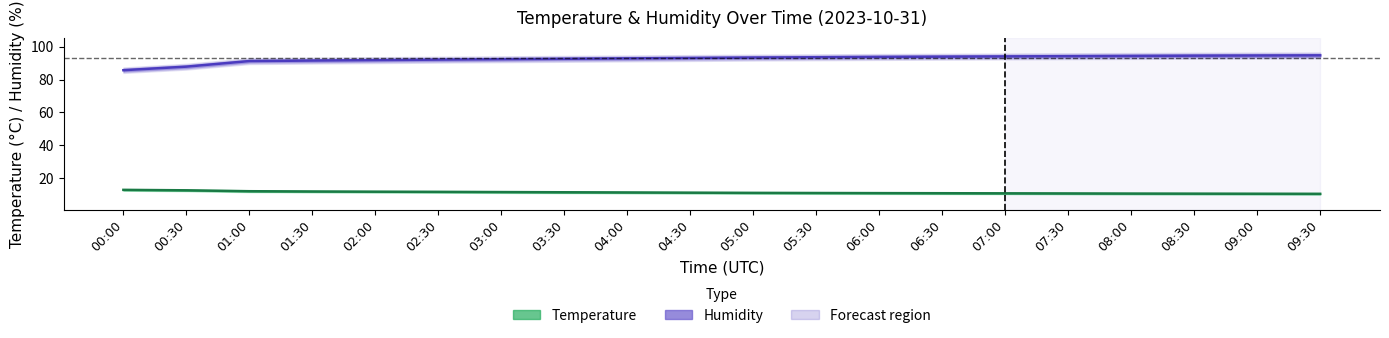

Reading left to right, transcribe all the data shown in this chart.

Temperature: 12.9	12.6	12.0	11.9	11.8	11.7	11.5	11.4	11.3	11.2	11.0	10.9	10.9	10.8	10.8	10.7	10.6	10.6	10.5	10.4
Humidity: 85.7	87.8	91.2	91.5	91.8	92.1	92.3	92.6	92.8	93.1	93.3	93.5	93.8	93.9	94.0	94.2	94.3	94.5	94.6	94.7